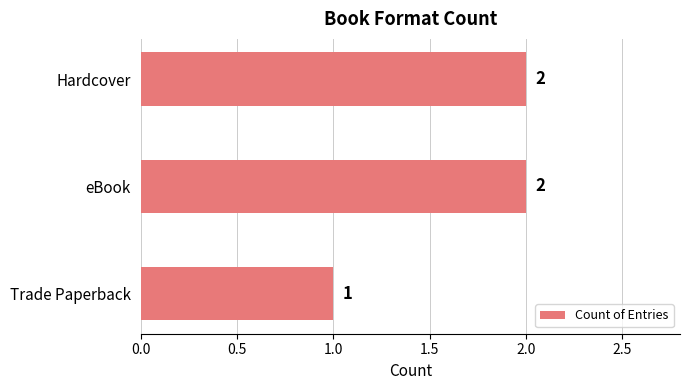

What is the sum of all values?

5